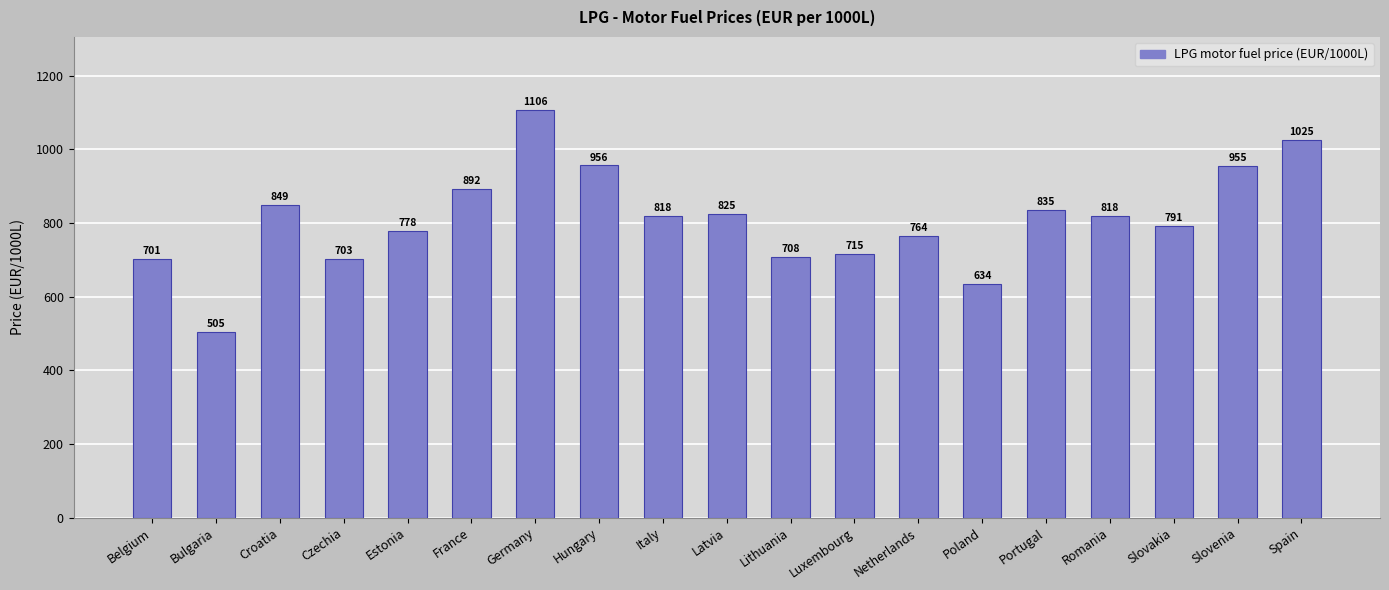

Read the value at Poland.

633.5